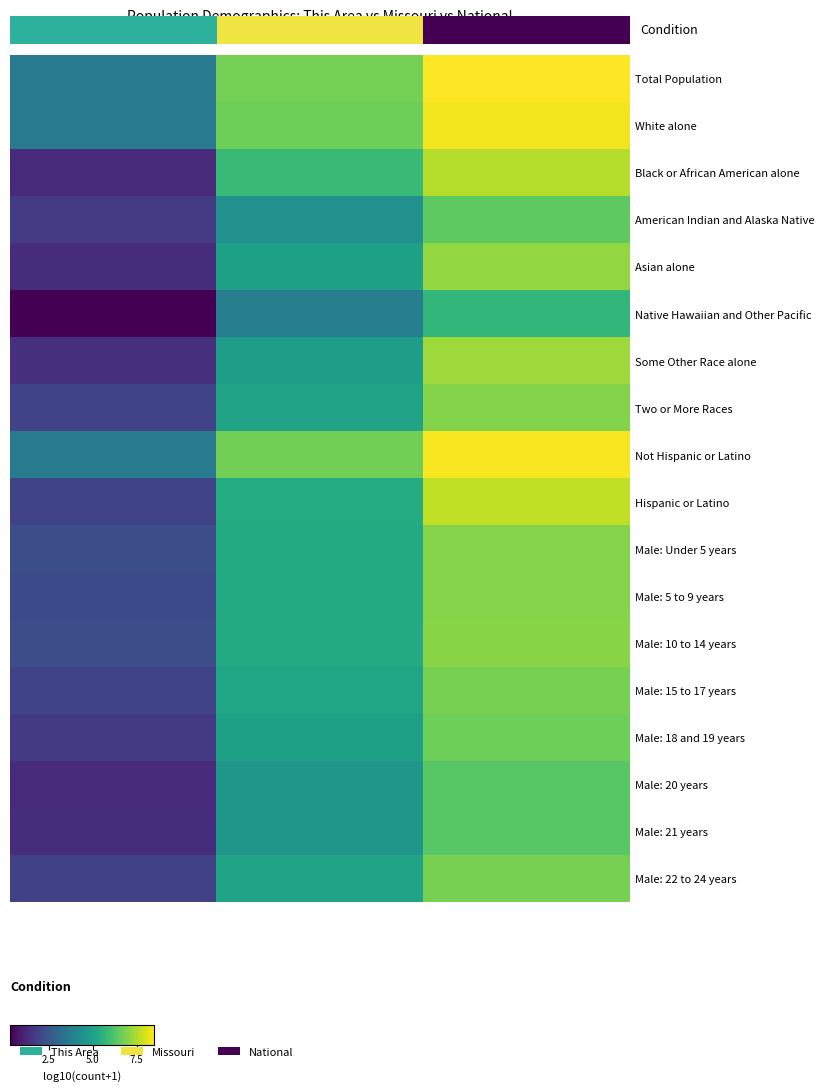

Rank the series by their maximum value, from lowest to highest.

Native Hawaiian and Other Pacific, Male: 21 years, Male: 20 years, American Indian and Alaska Native, Male: 18 and 19 years, Male: 22 to 24 years, Male: 15 to 17 years, Two or More Races, Male: Under 5 years, Male: 5 to 9 years, Male: 10 to 14 years, Asian alone, Some Other Race alone, Black or African American alone, Hispanic or Latino, White alone, Not Hispanic or Latino, Total Population